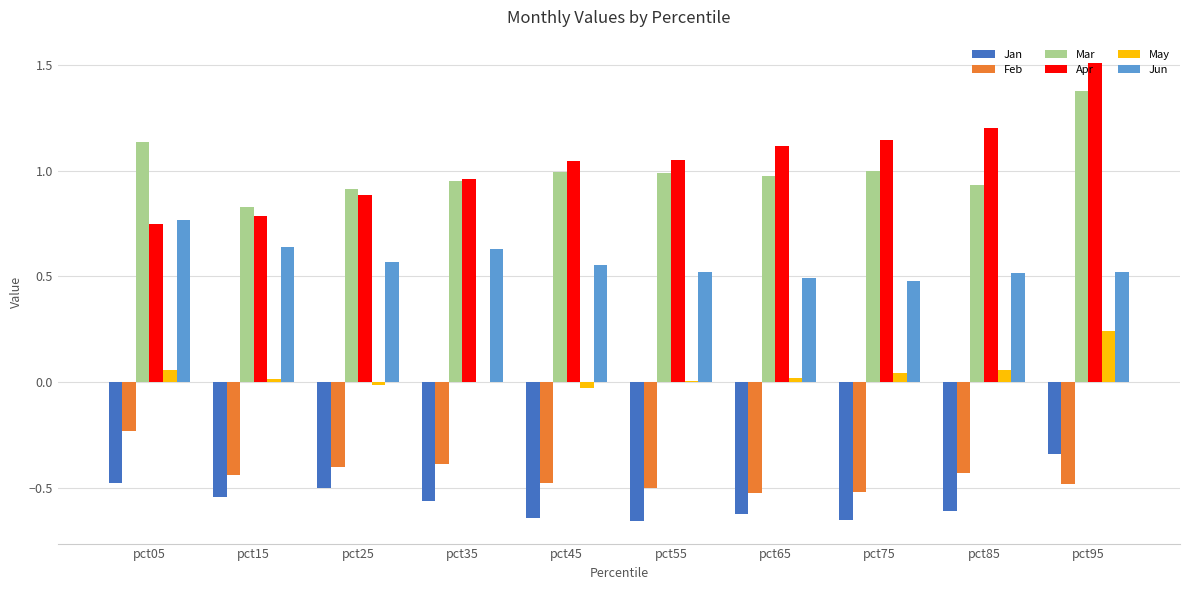

What is the spread (max minus min) of values at pct25?

1.4